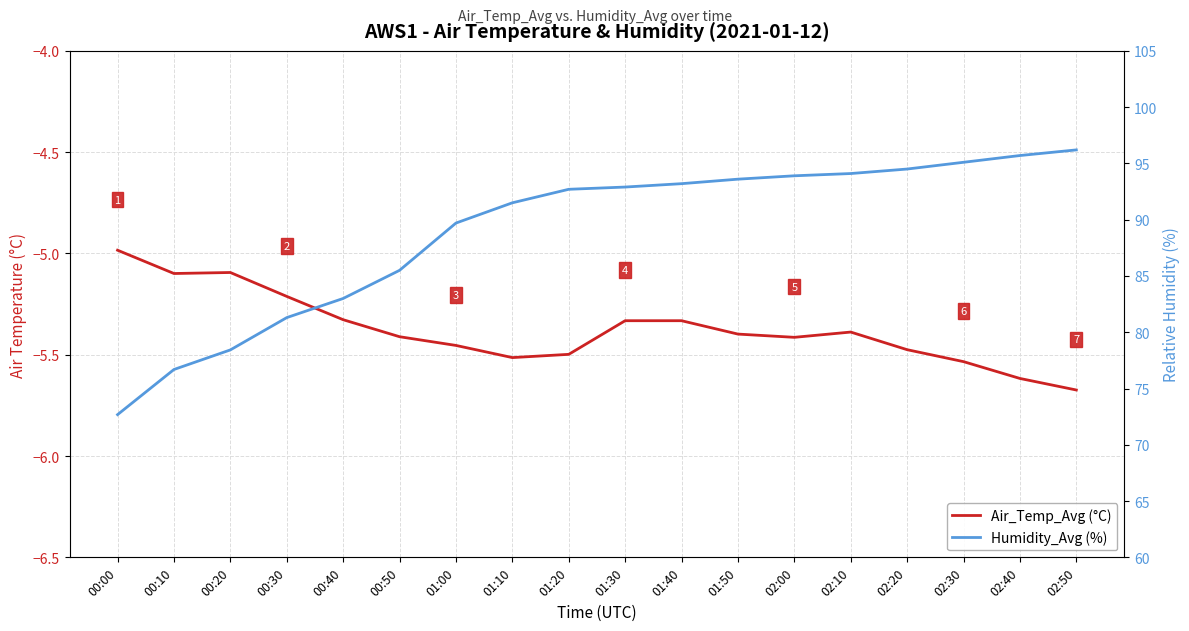

The value of Humidity_Avg (%) at 00:30 is 120.2. True or false?

False